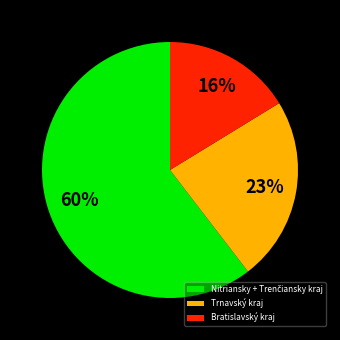

The Bratislavský kraj slice represents 3% of the pie. True or false?

False